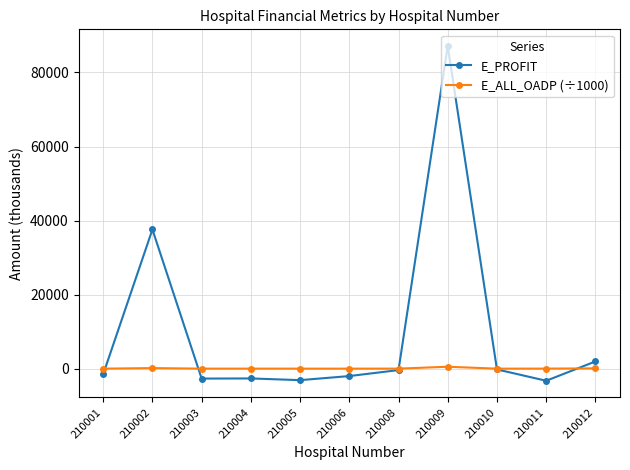

How many distinct data groups are displayed?

2